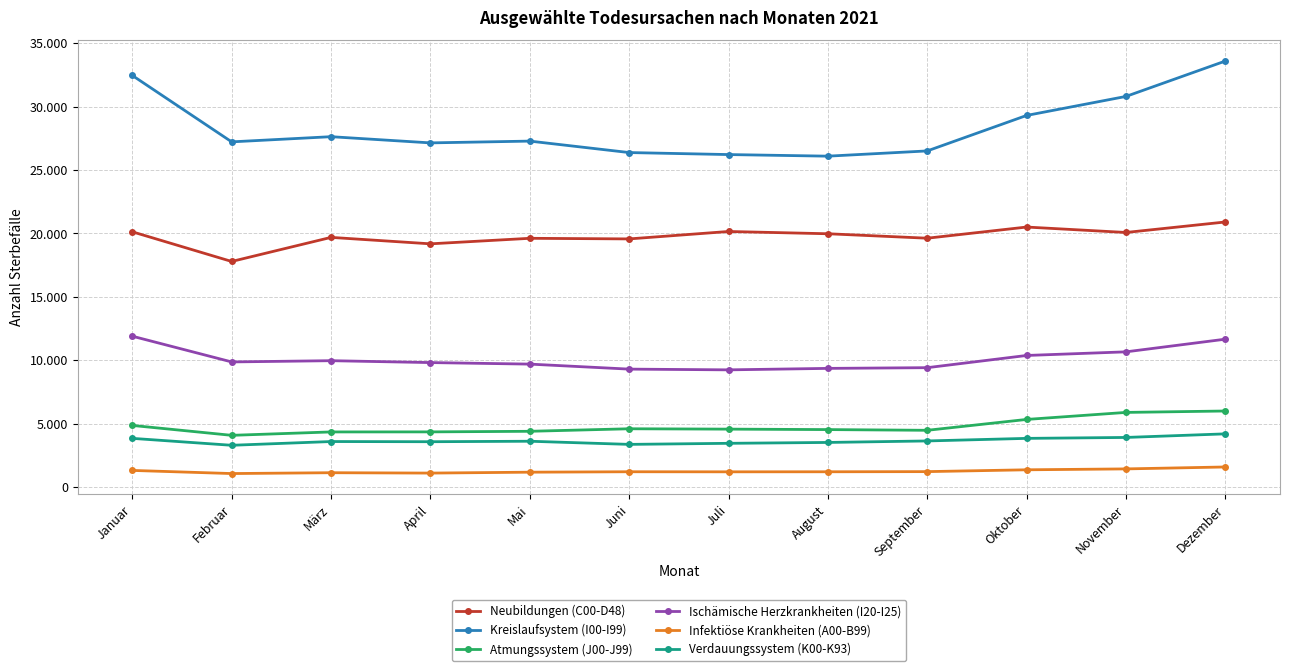

Is this an area chart (filled region under the line)?

No